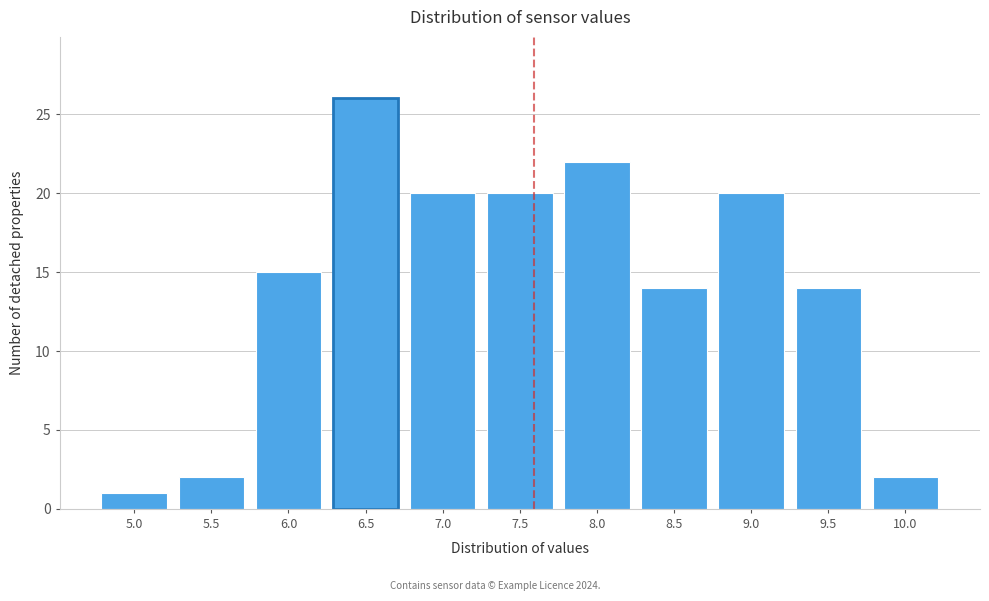

Reading left to right, what are all the values shown in this chart?

5.0=1	5.5=2	6.0=15	6.5=26	7.0=20	7.5=20	8.0=22	8.5=14	9.0=20	9.5=14	10.0=2